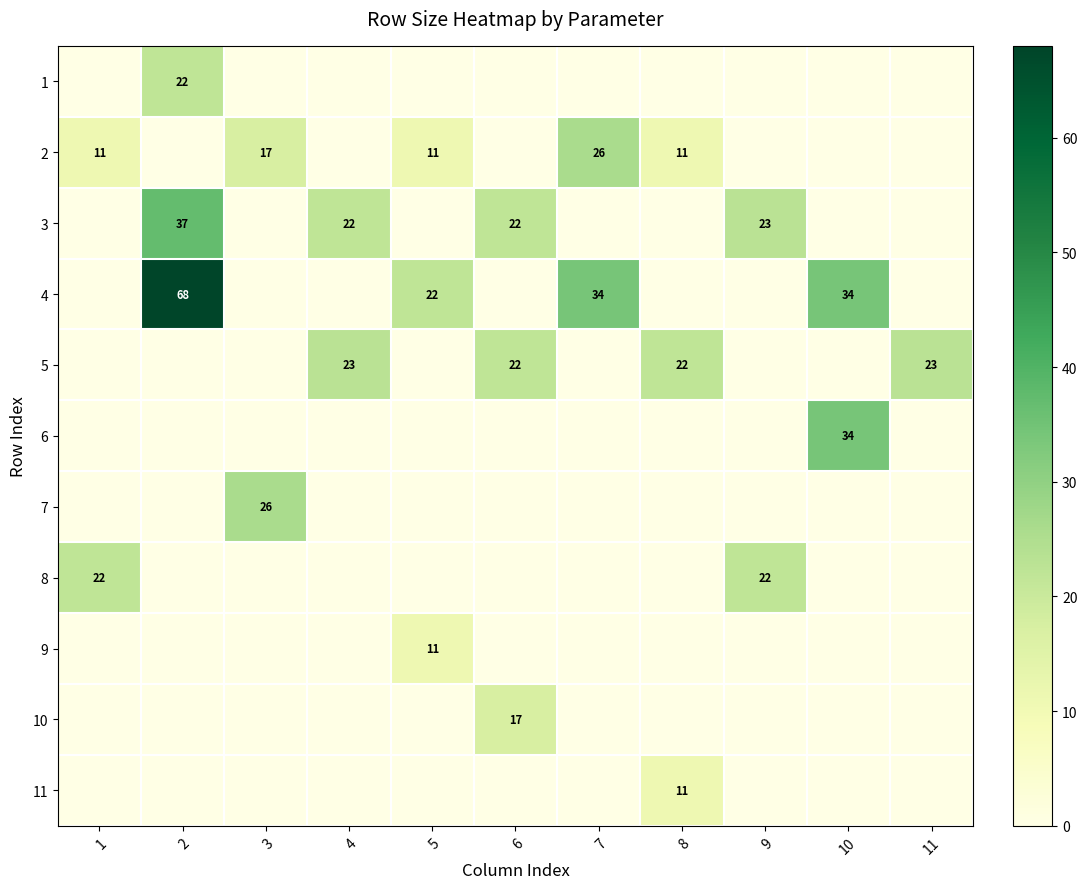

Is it true that 3 equals 22 at 4?

True